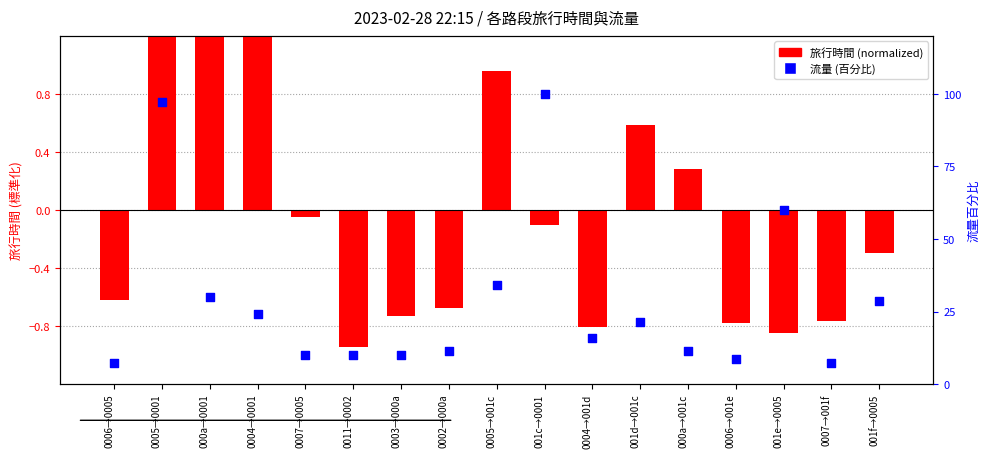

What is the total value across all series at 0011→0002?

9.1